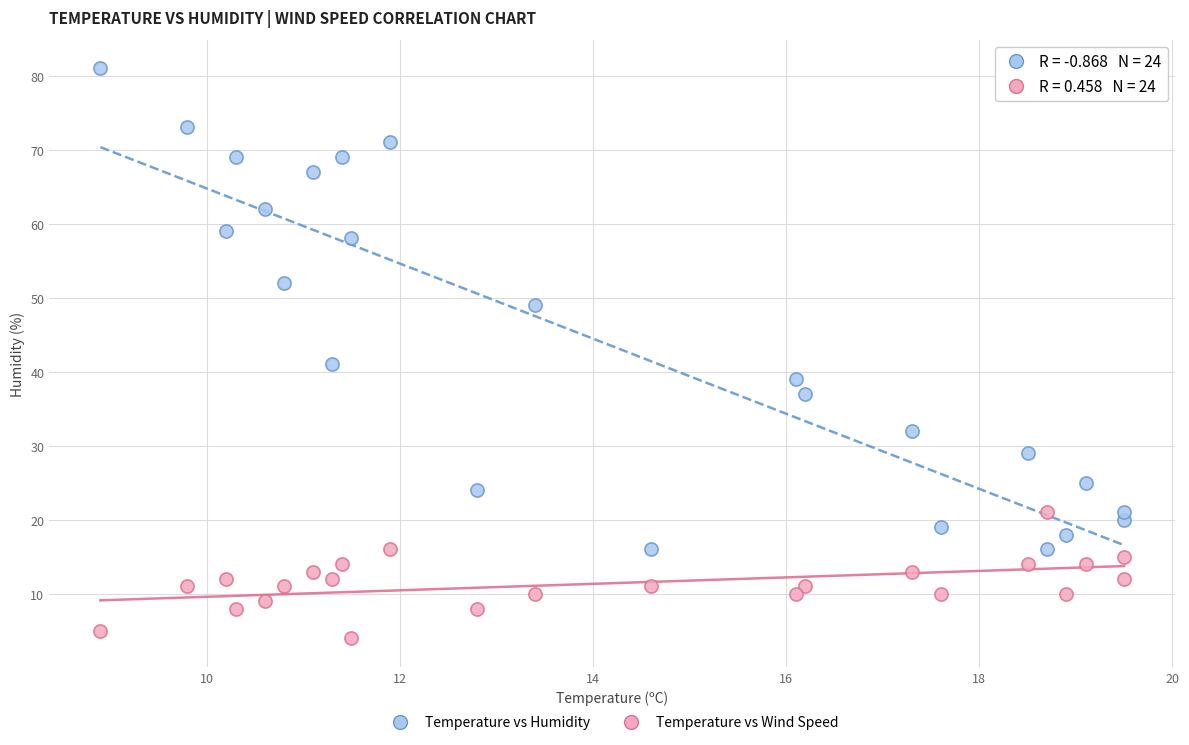

Across all data points, what is the range of Y values (max minus min)?

77